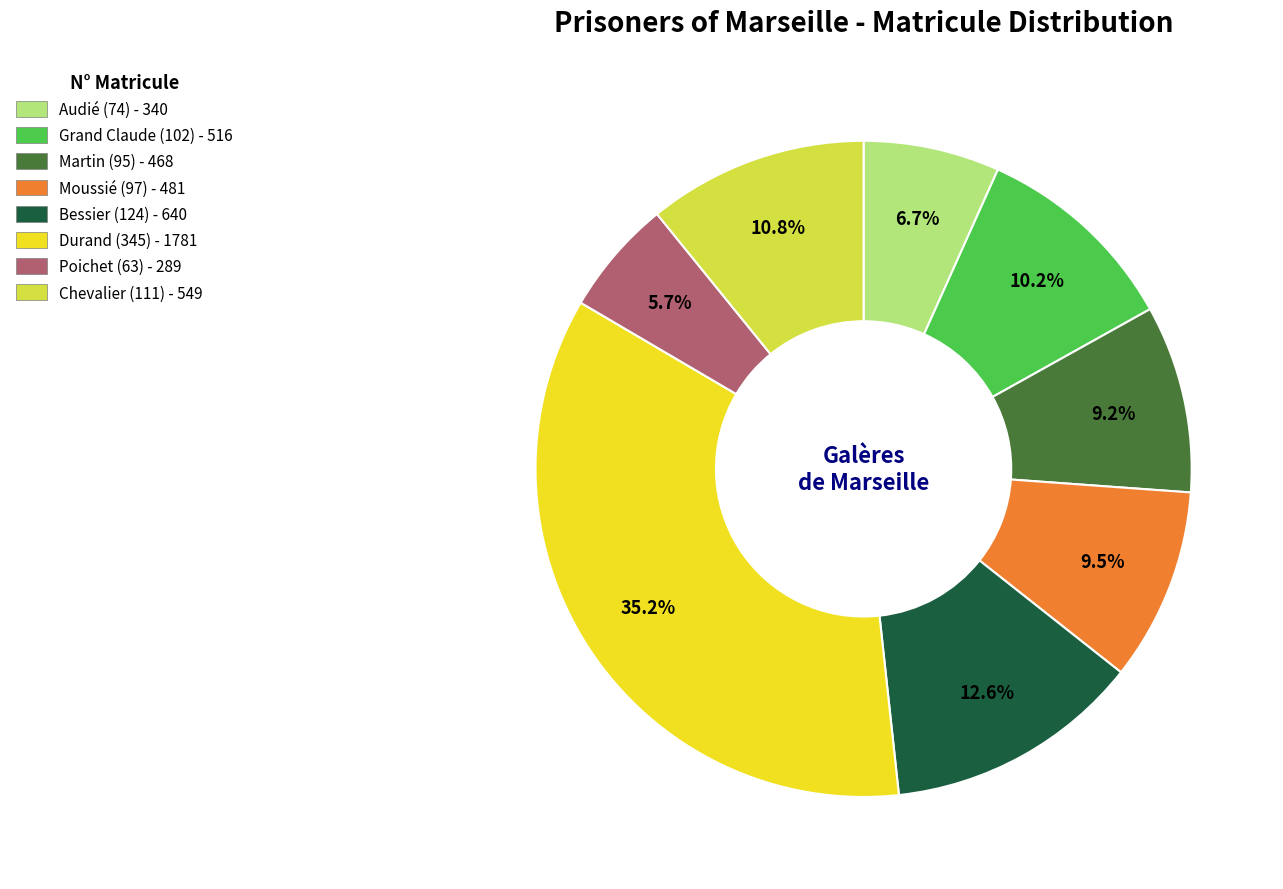

What portion of the pie excludes Martin (95)?

90.8%